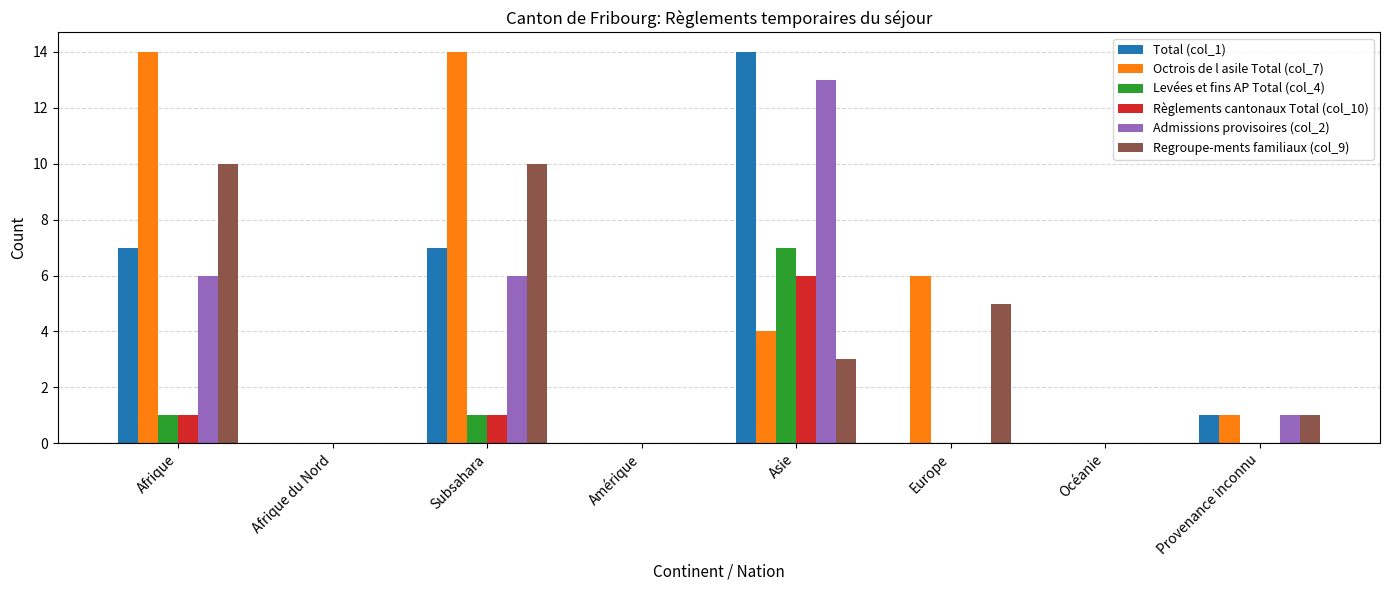

What is the average value of the Admissions provisoires (col_2) series?

3